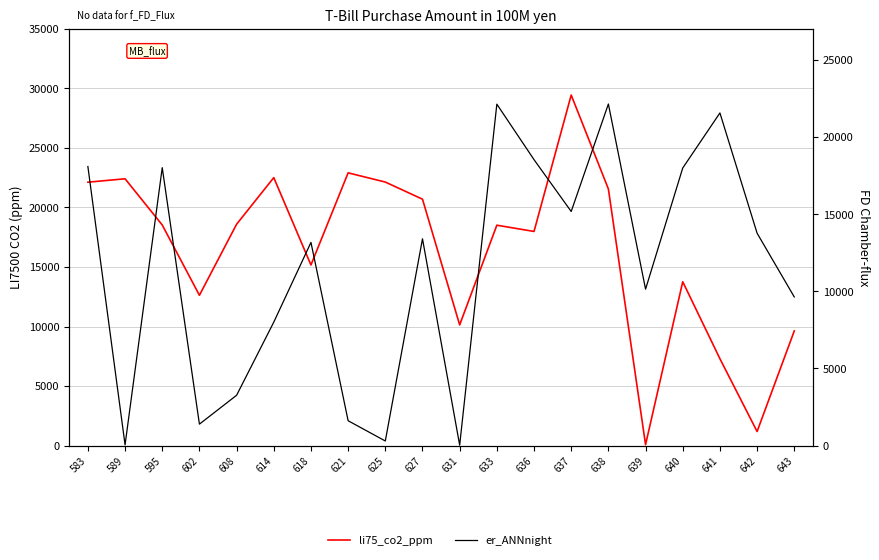

Where do li75_co2_ppm and er_ANNnight first cross each other?

631 and 633